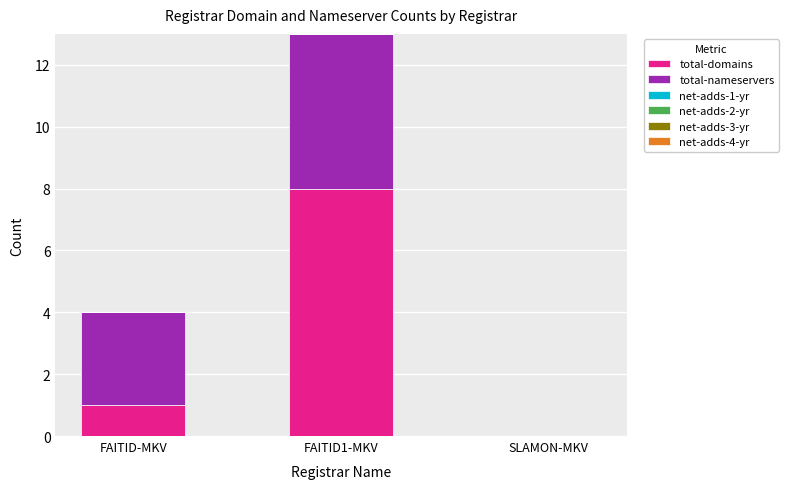

Is it true that total-domains equals 5 at SLAMON-MKV?

False